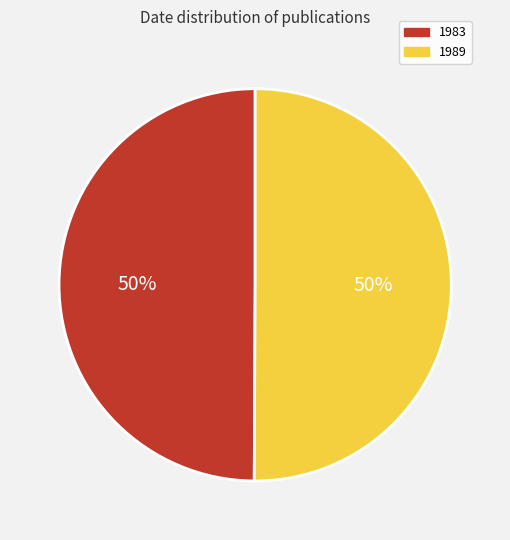

Combined, do 1983 and 1989 account for over 50%?

Yes